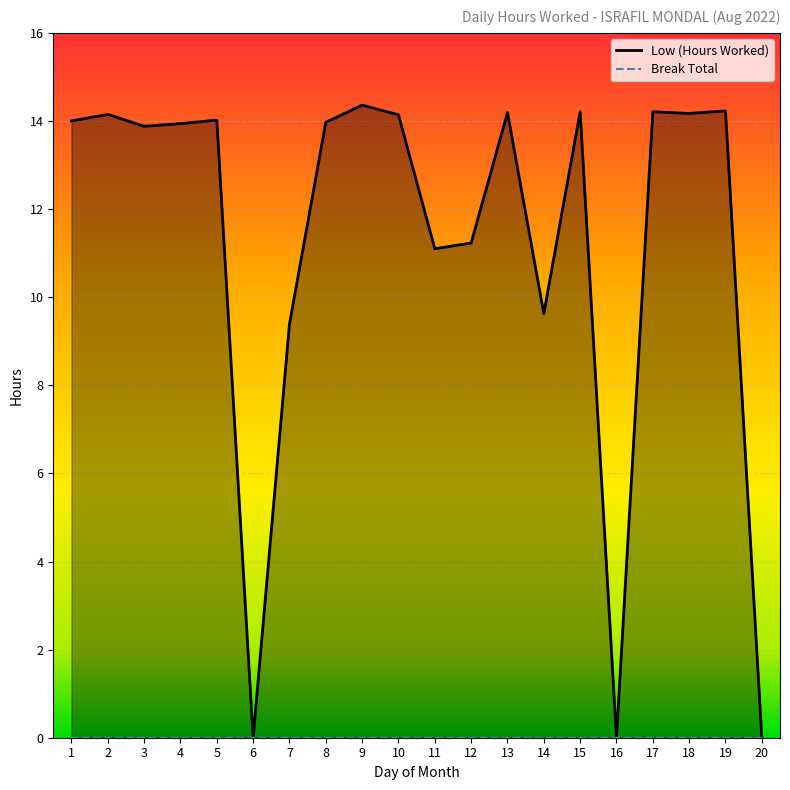

How many values exceed 14?

9